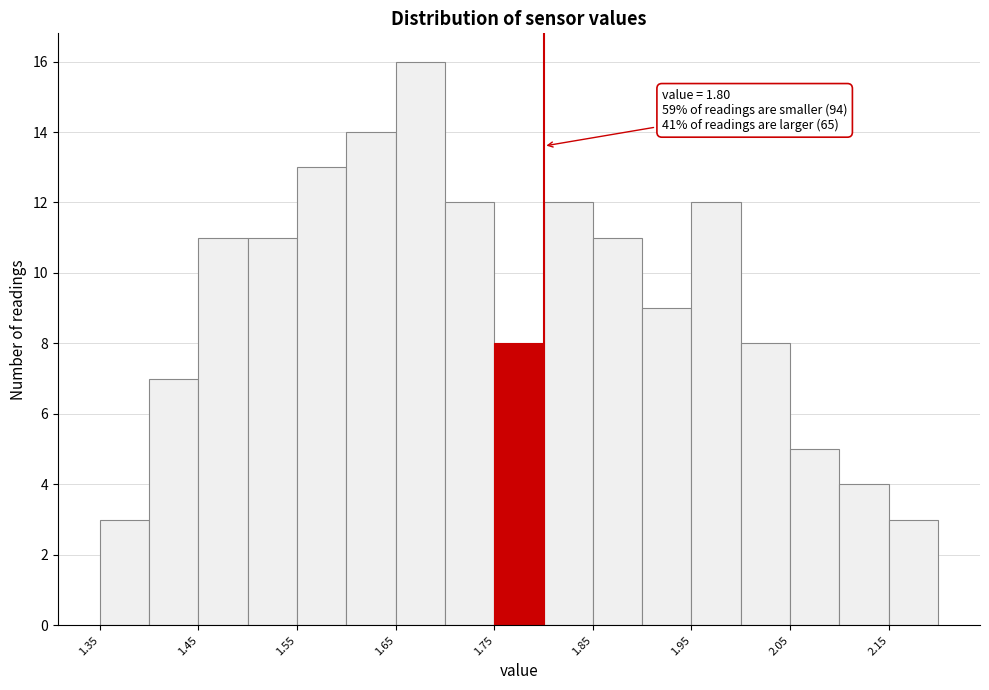

Over which range of the x-axis is the bar tallest?

1.65 to 1.70